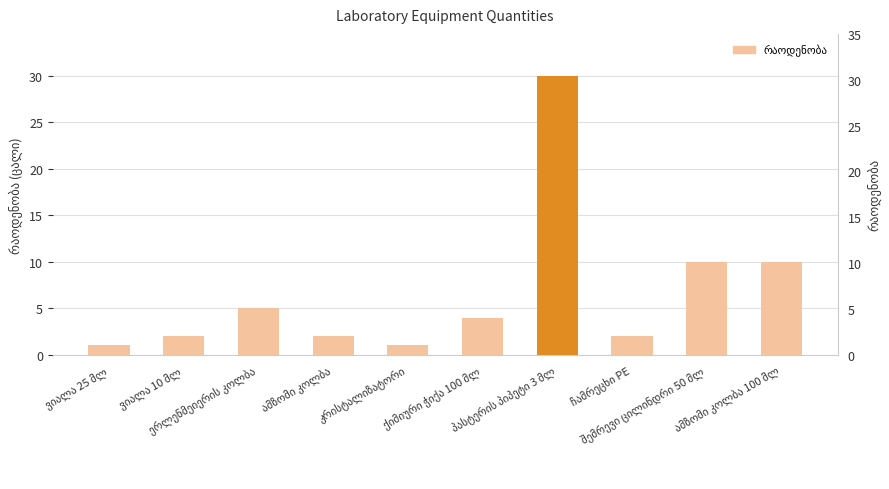

Does the chart contain any negative values?

No